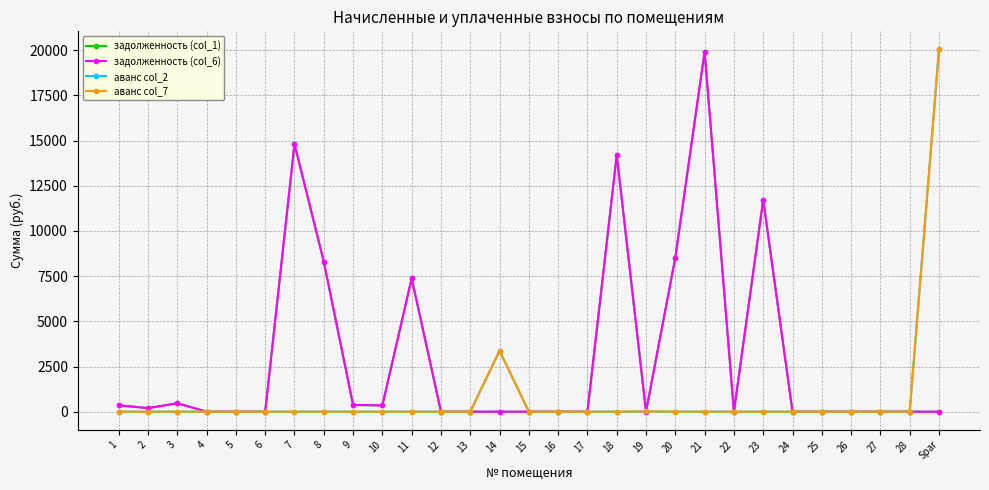

Does the chart have visible grid lines?

Yes